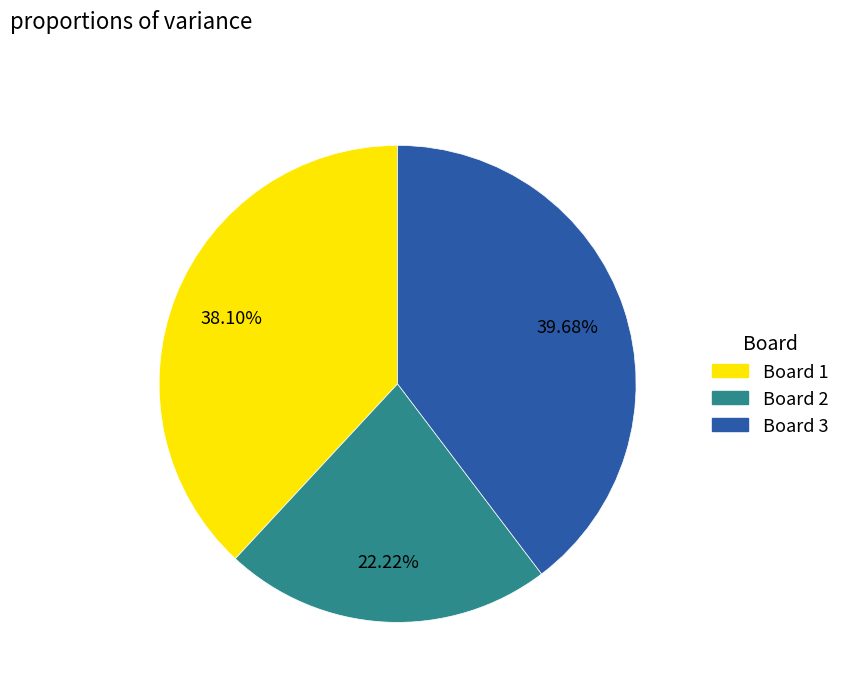

Does Board 1 represent more than half of the total?

No